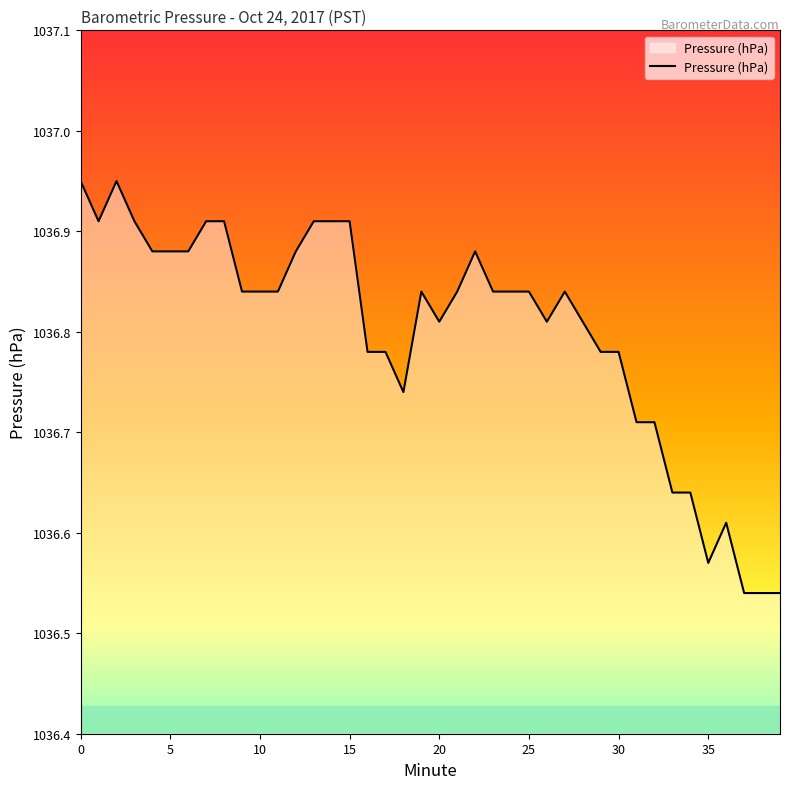

The value at 25 is 338.3. True or false?

False